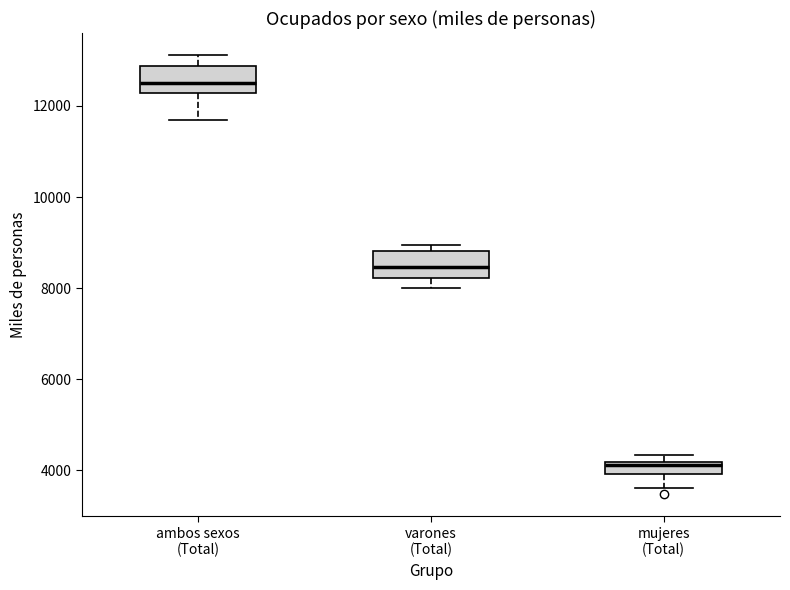

Which box's median line is the highest?

ambos sexos (Total)